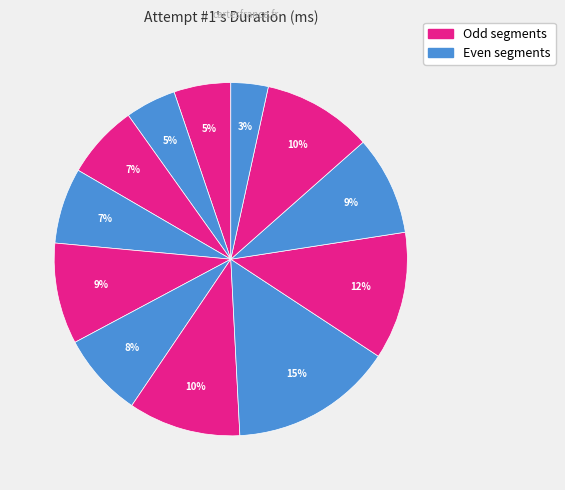

How many slices are in this pie chart?

12